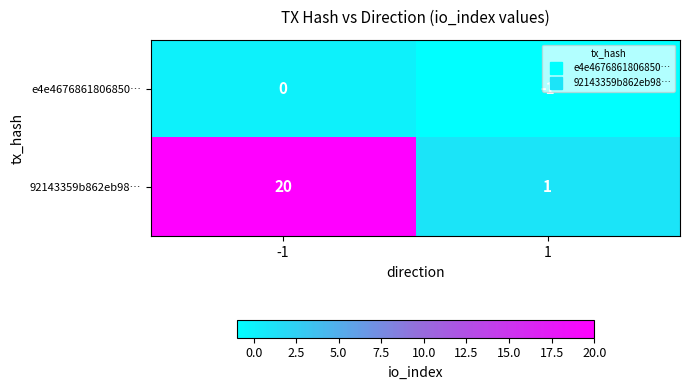

What is the total value across all series at -1?

20